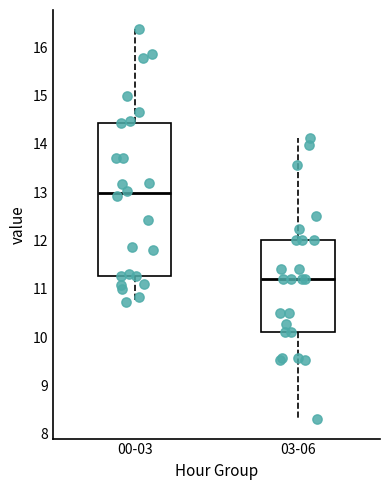

Where is the upper edge of the box for 03-06 on the y-axis? The values are not printed on the chart, so give them approximately, as read against the axis.

12.0